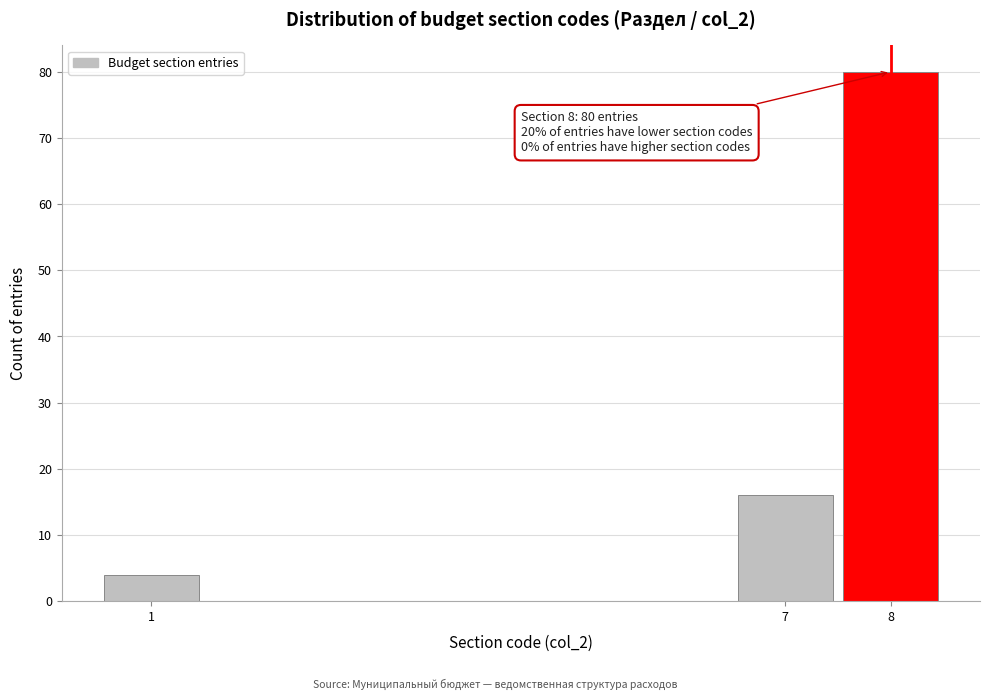

Reading left to right, list all the values displayed in this chart.

4	16	80